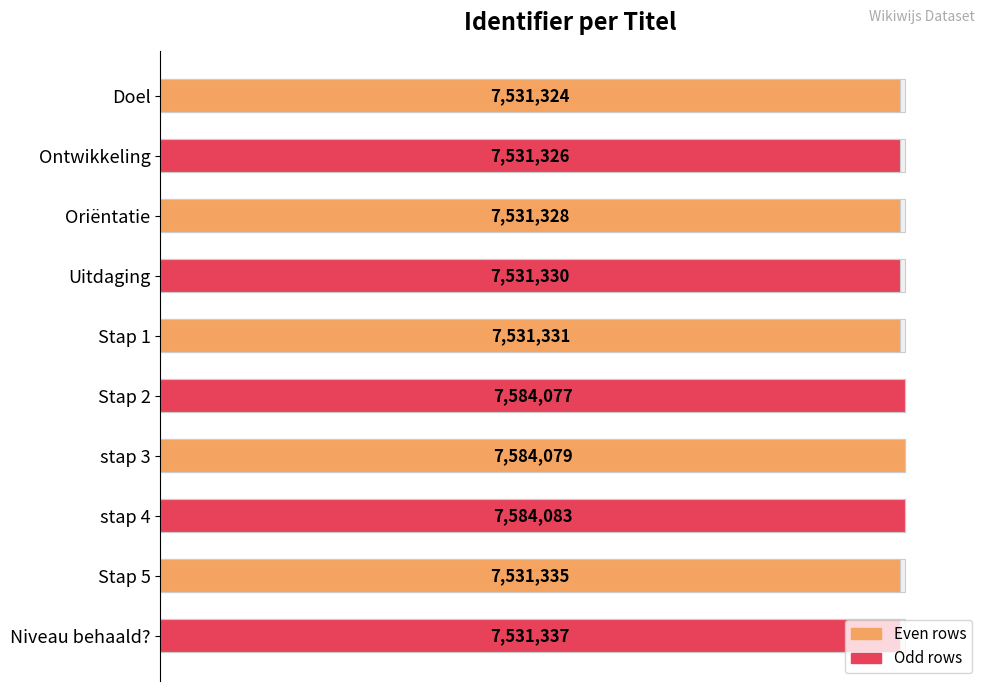

The value at Stap 5 is 99.3. True or false?

True